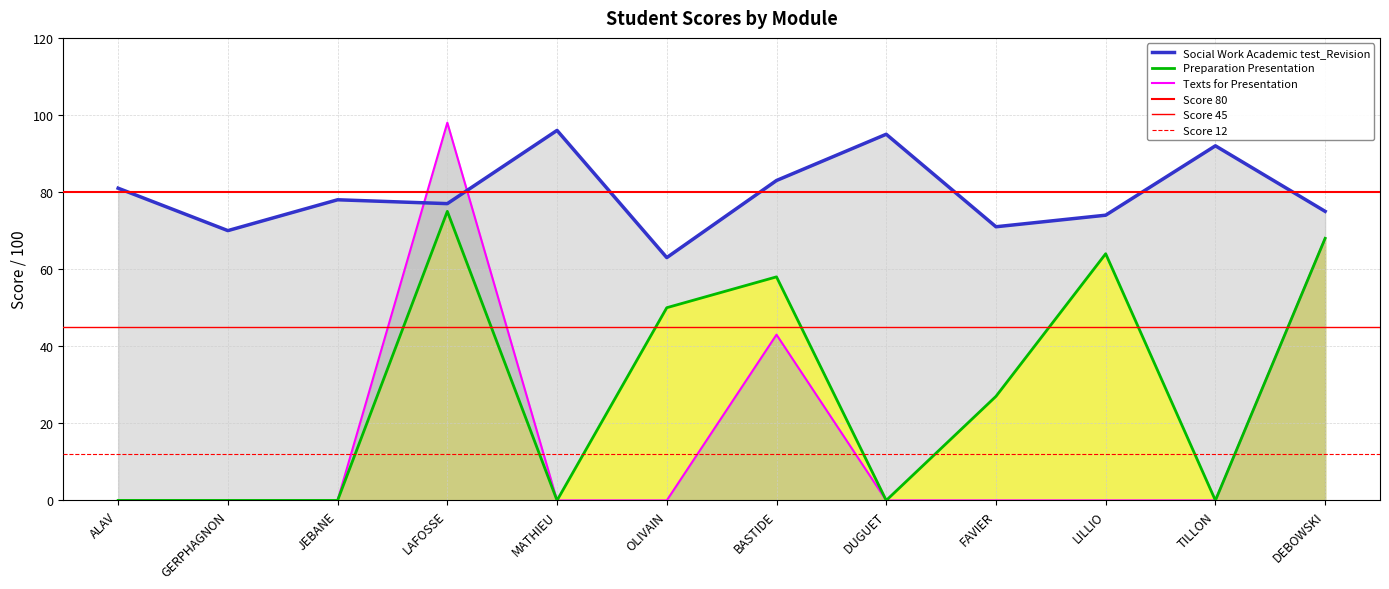

Is it true that Preparation Presentation equals 64 at LILLIO?

True